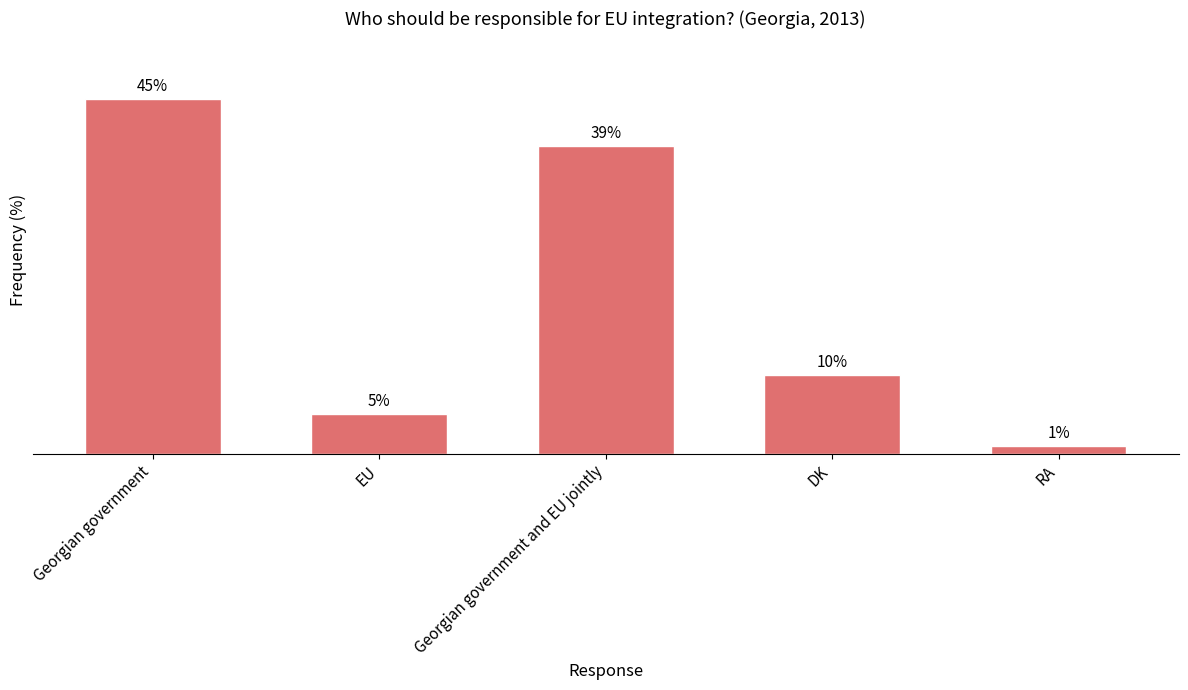

Which has a higher value, RA or DK?

DK